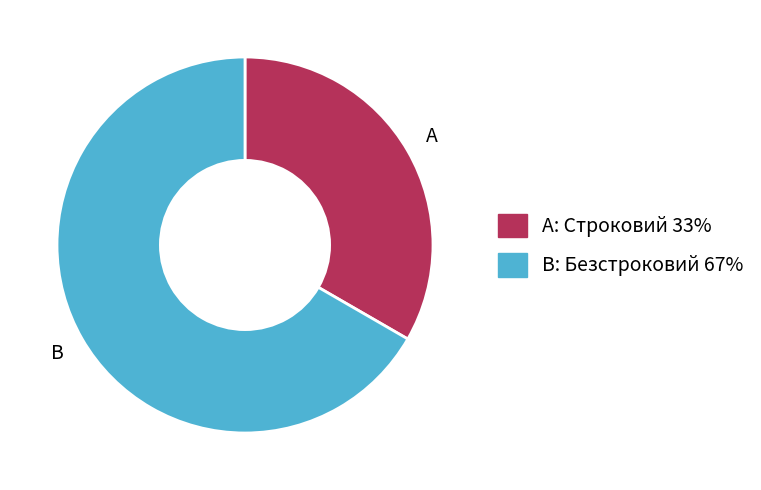

Is there any slice that represents more than half of the pie?

Yes